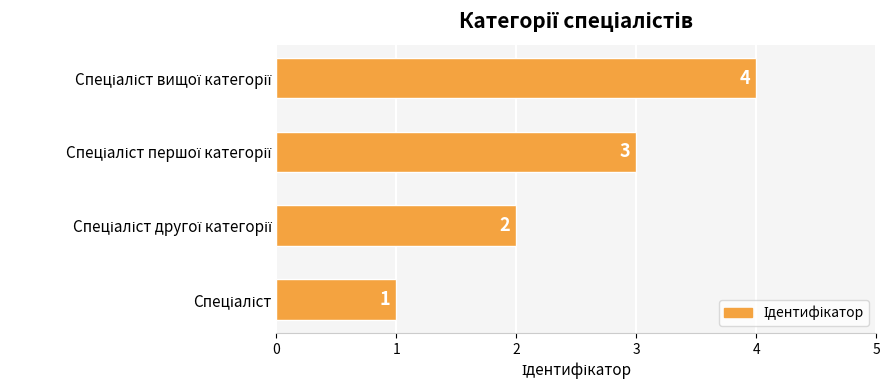

Count the values in the range 2 to 4.

3